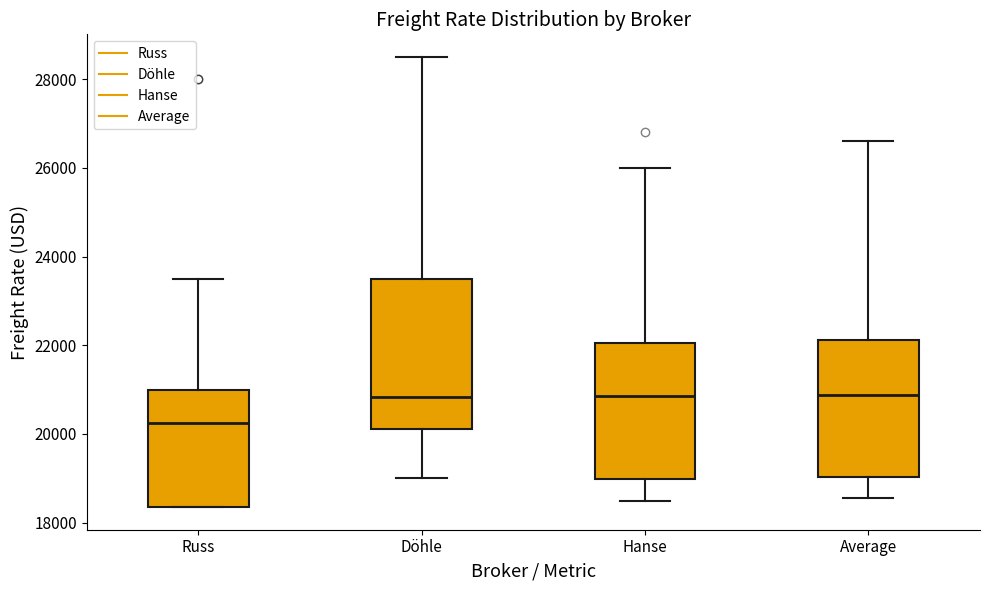

Which box is the tallest, from its lower edge to its upper edge?

Döhle